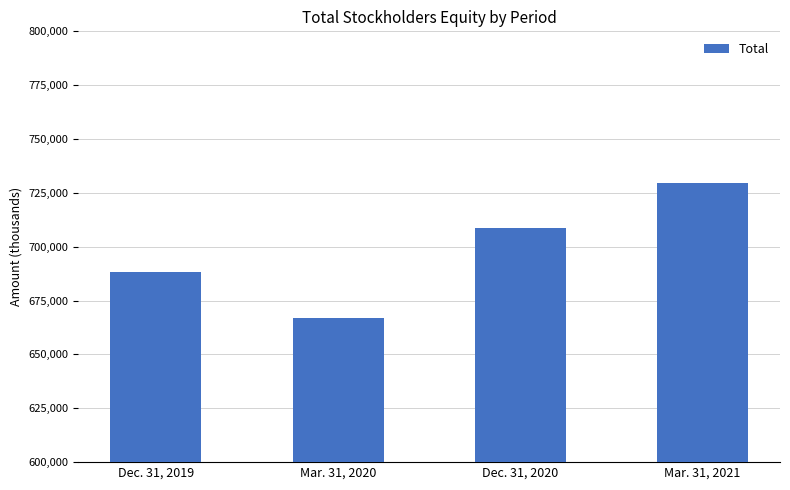

Reading left to right, what are all the values shown in this chart?

688159	666741	708714	729721